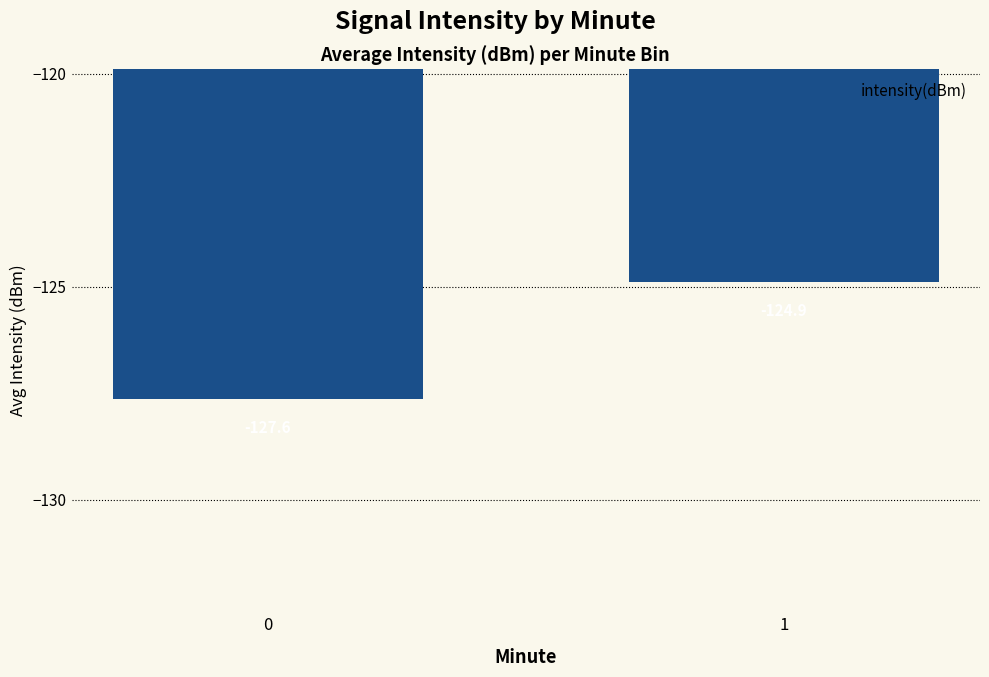

What is the difference between the maximum and minimum values?

2.8